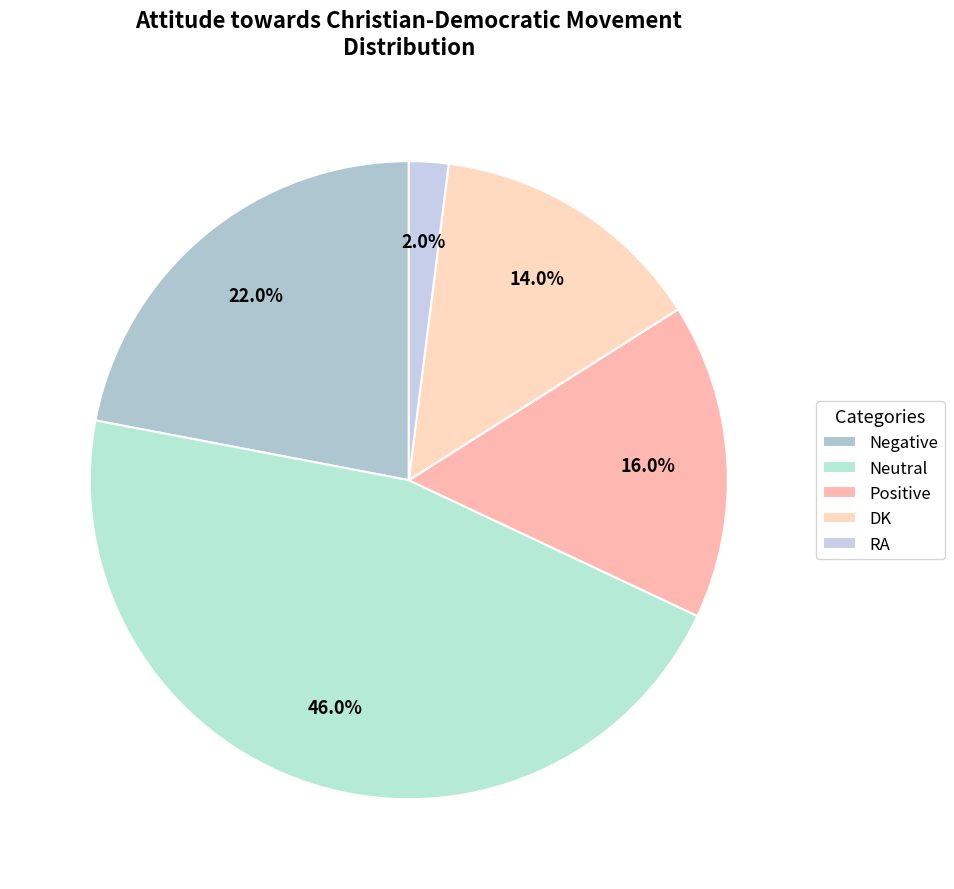

Does Negative account for over 50% of the chart?

No